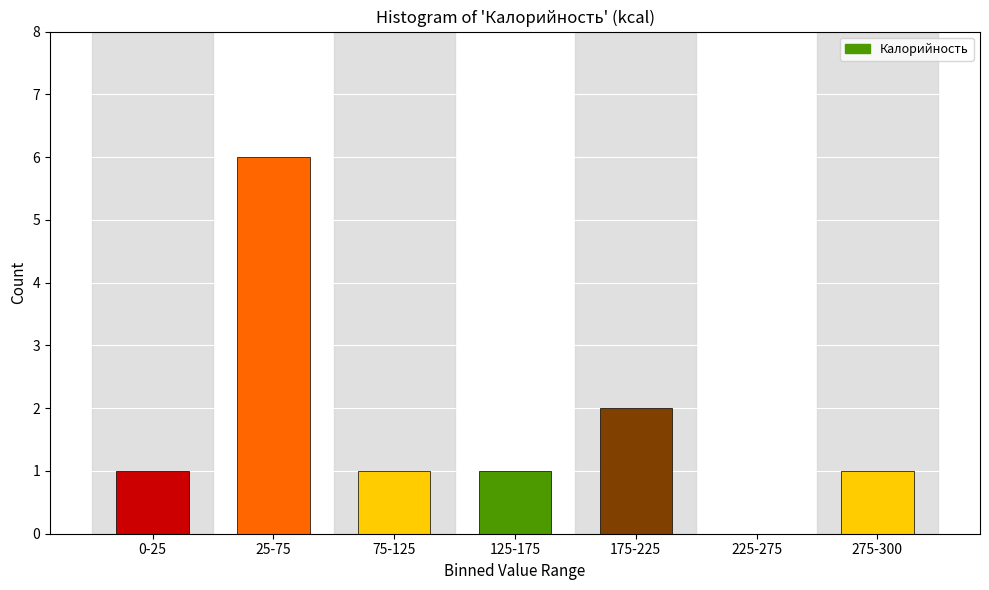

Reading left to right, list all the values displayed in this chart.

0-25=1	25-75=6	75-125=1	125-175=1	175-225=2	225-275=0	275-300=1